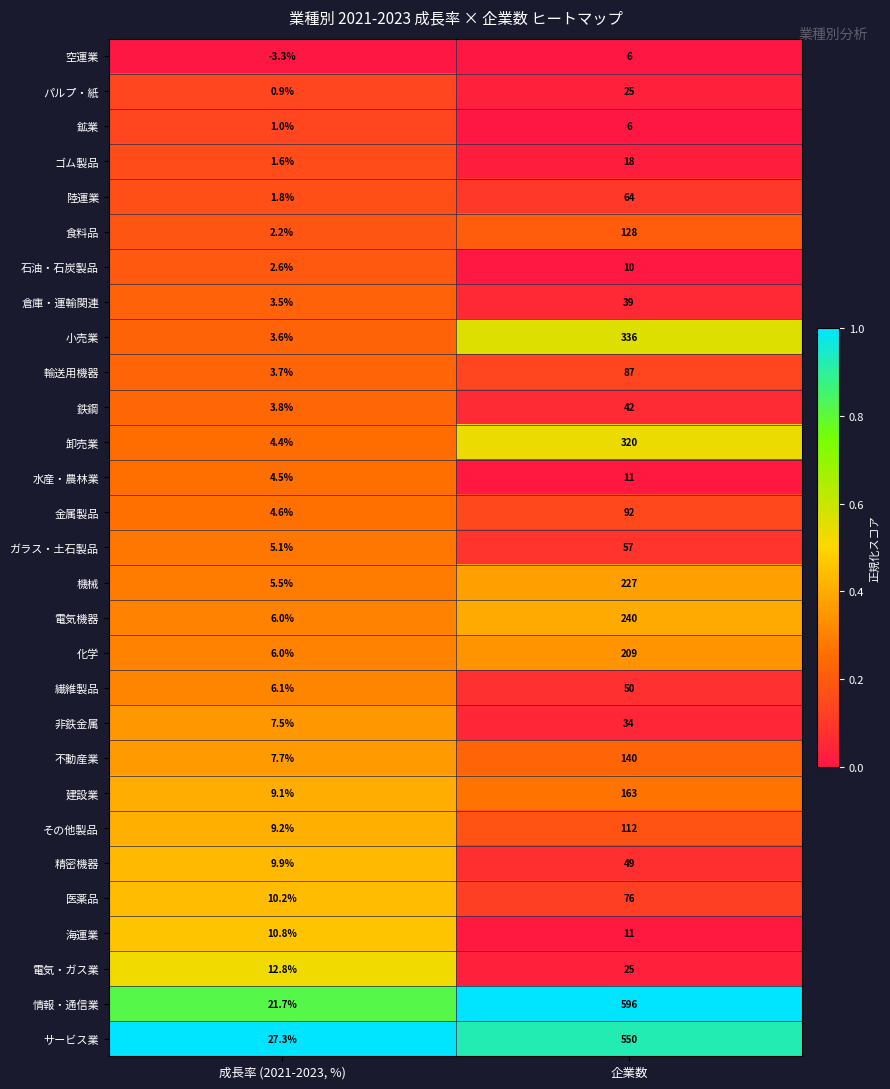

Is it true that 医薬品 equals 10.2 at 成長率 (2021-2023, %)?

True